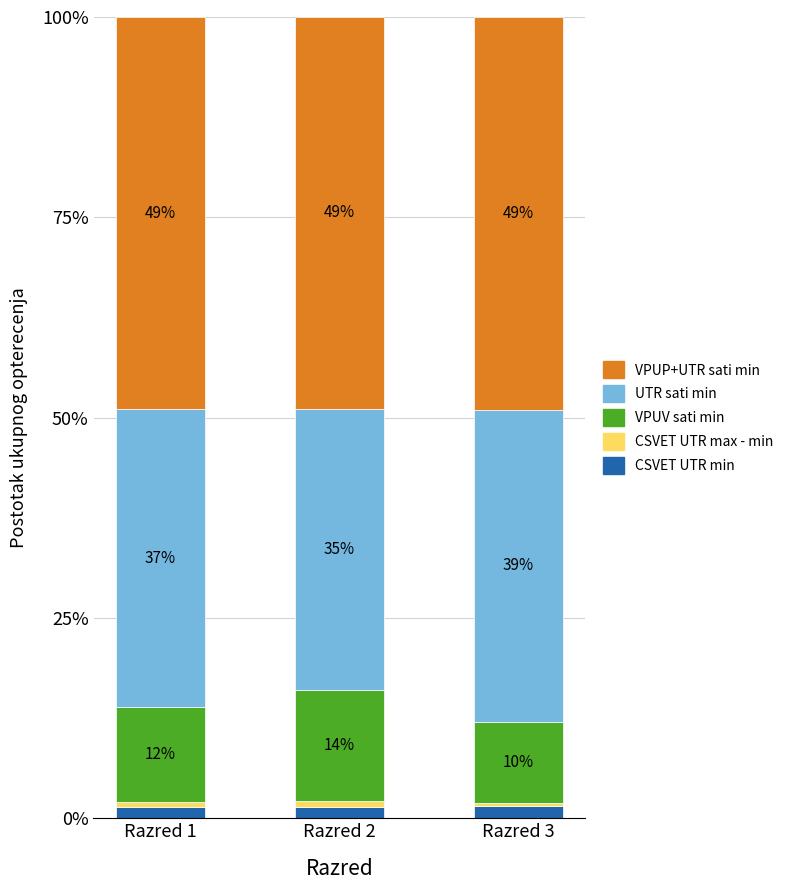

True or false: VPUV sati min has a value of 18.1 at Razred 3.

False